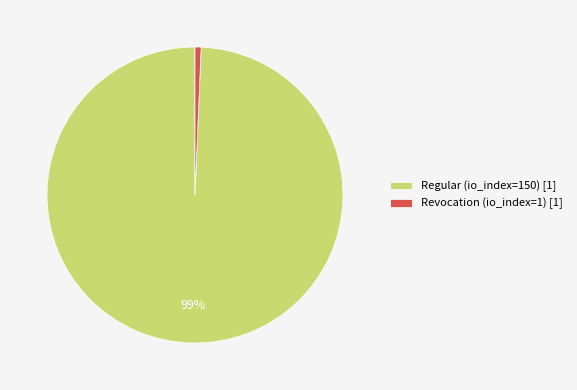

How many segments does this pie chart have?

2